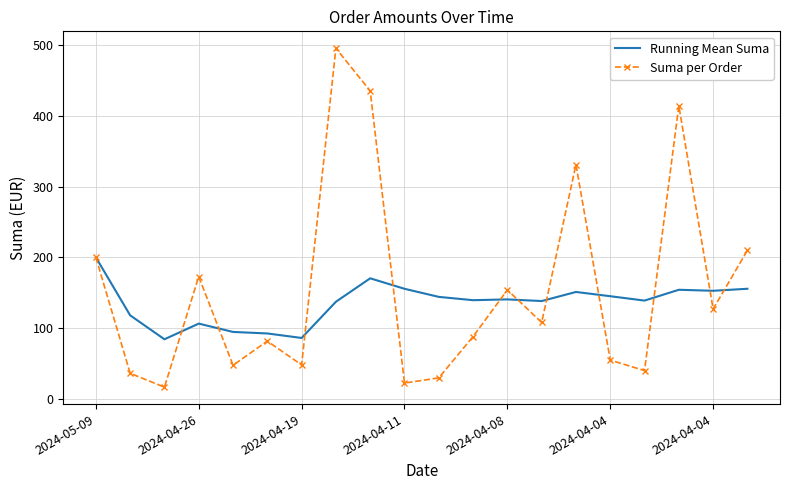

List the series in order of their peak value, highest first.

Suma per Order, Running Mean Suma